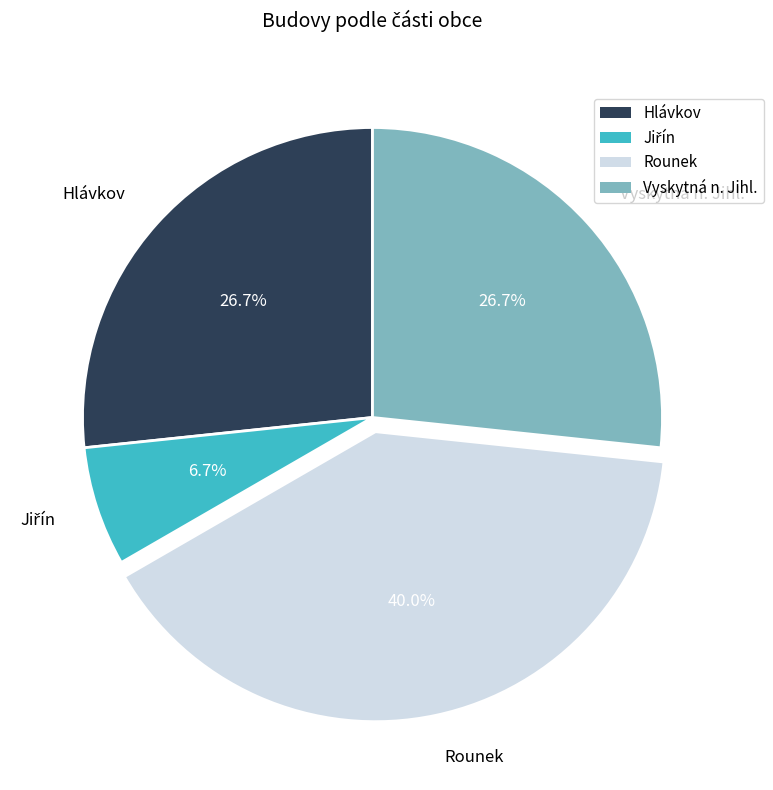

How many segments does this pie chart have?

4